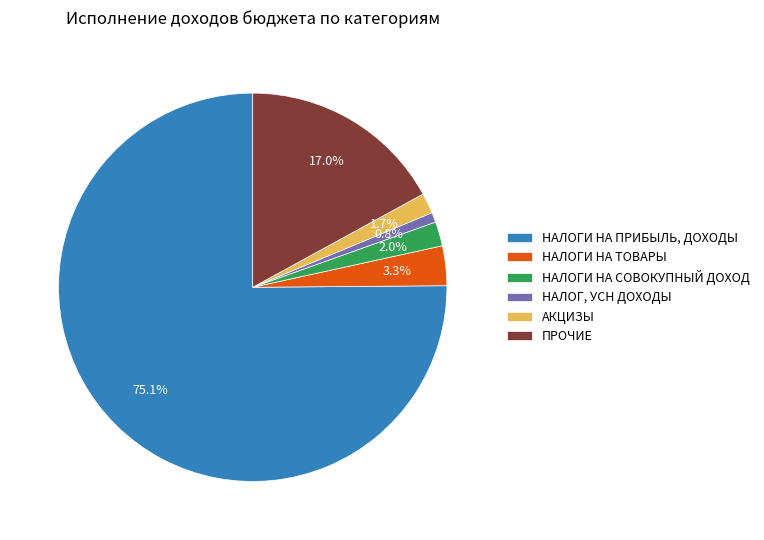

Which category has the biggest portion of the pie?

НАЛОГИ НА ПРИБЫЛЬ, ДОХОДЫ